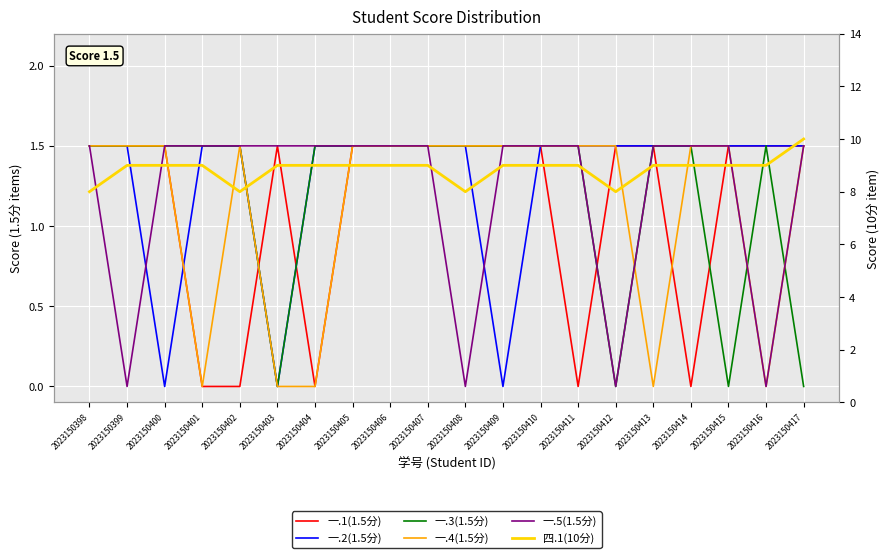

After their last crossing, which series has the higher values: 一.4(1.5分) or 一.2(1.5分)?

一.2(1.5分)